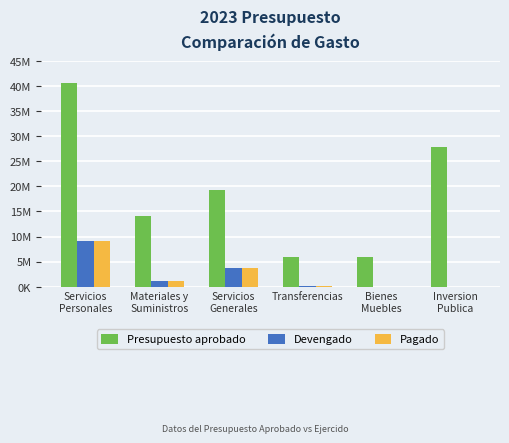

Read the Presupuesto aprobado value at Servicios
Personales.

40590743.0